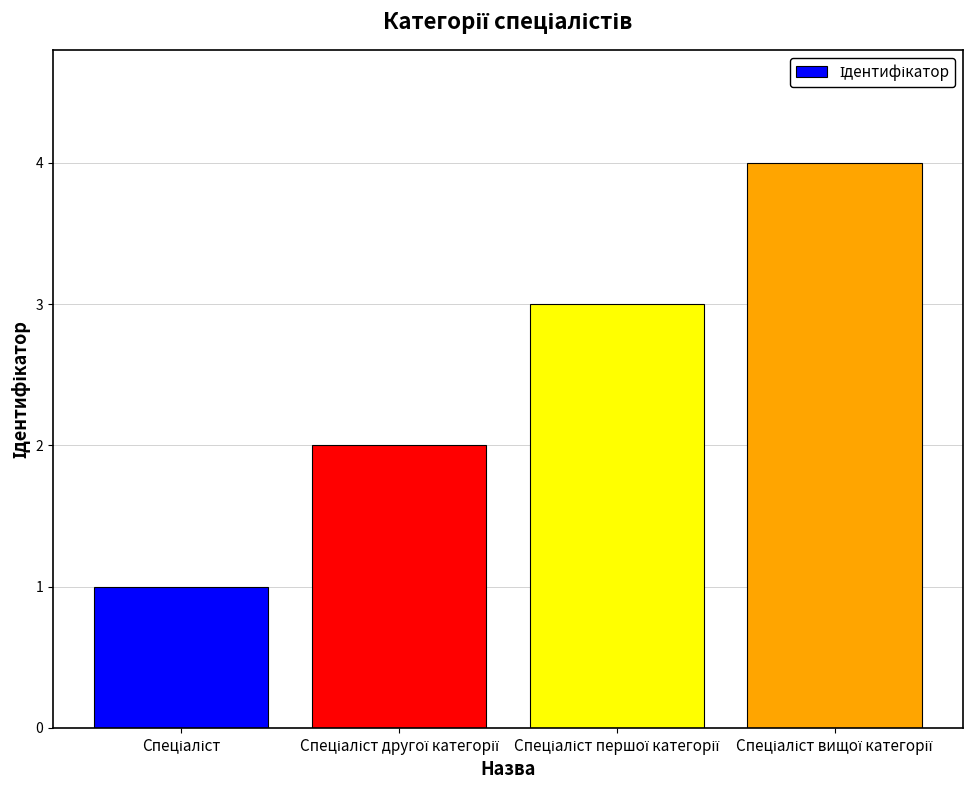

What is the difference between the maximum and minimum values?

3